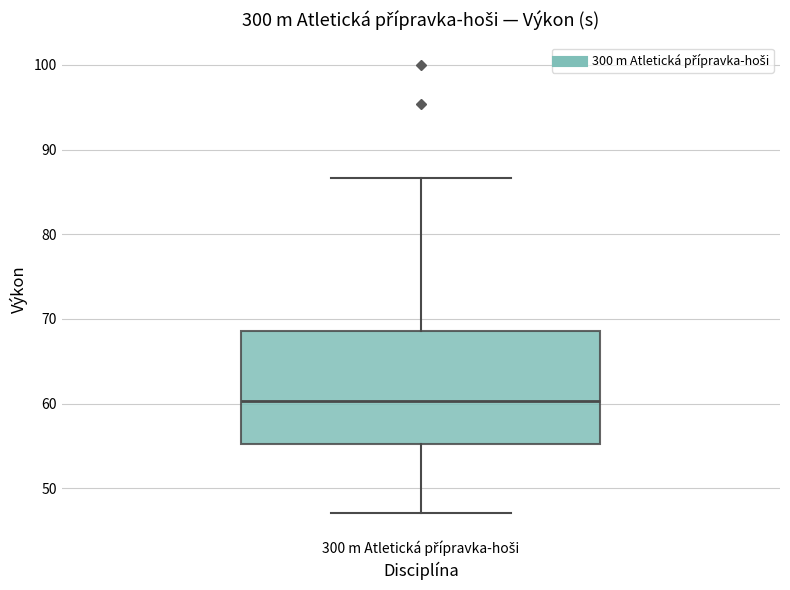

Where does the upper whisker of the box for 300 m Atletická přípravka-hoši end on the y-axis? The values are not printed on the chart, so give them approximately, as read against the axis.

87